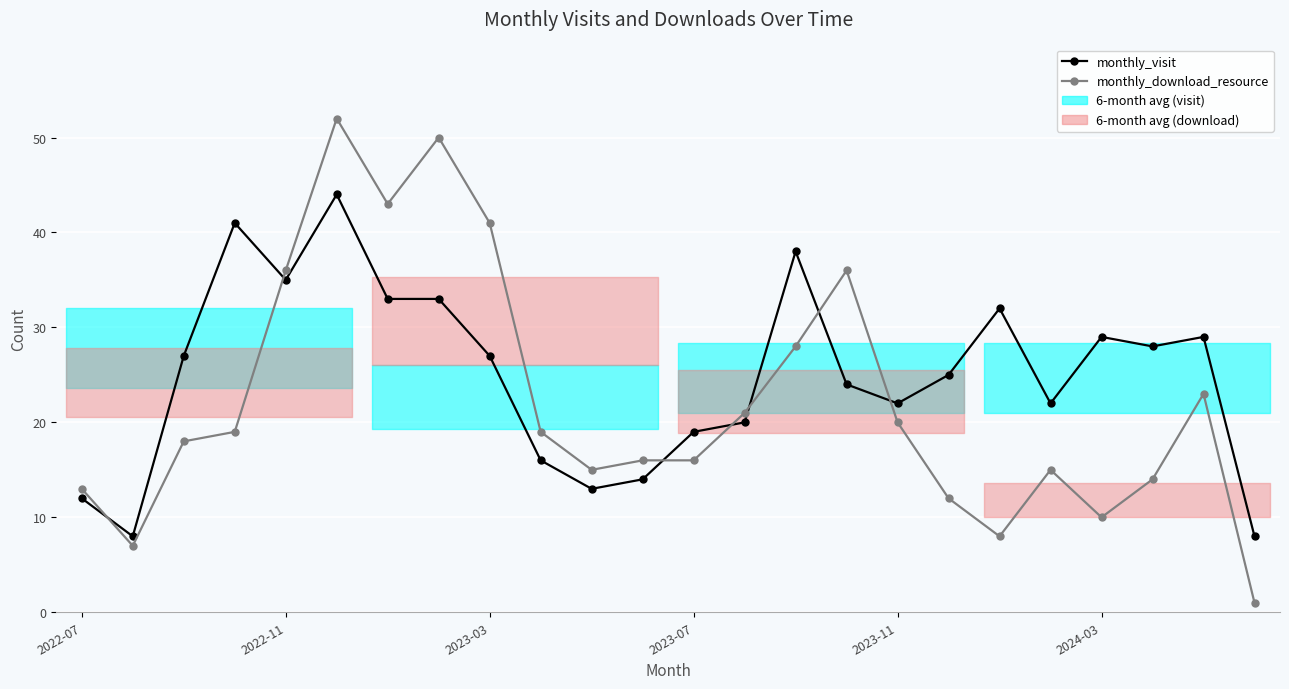

What is the value of the monthly_download_resource point at the 24th from the left?

1